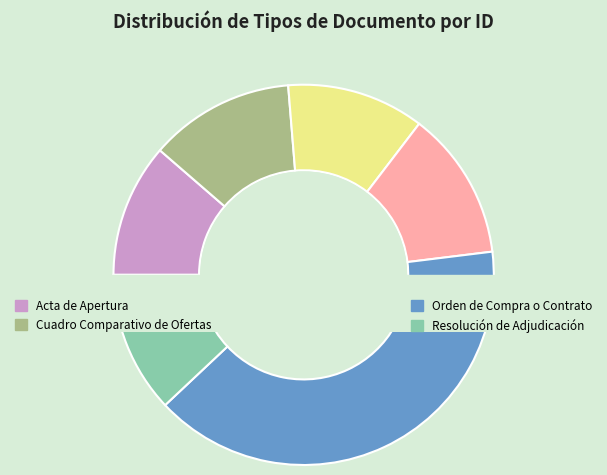

The Informe de Evaluación slice represents 12% of the pie. True or false?

True